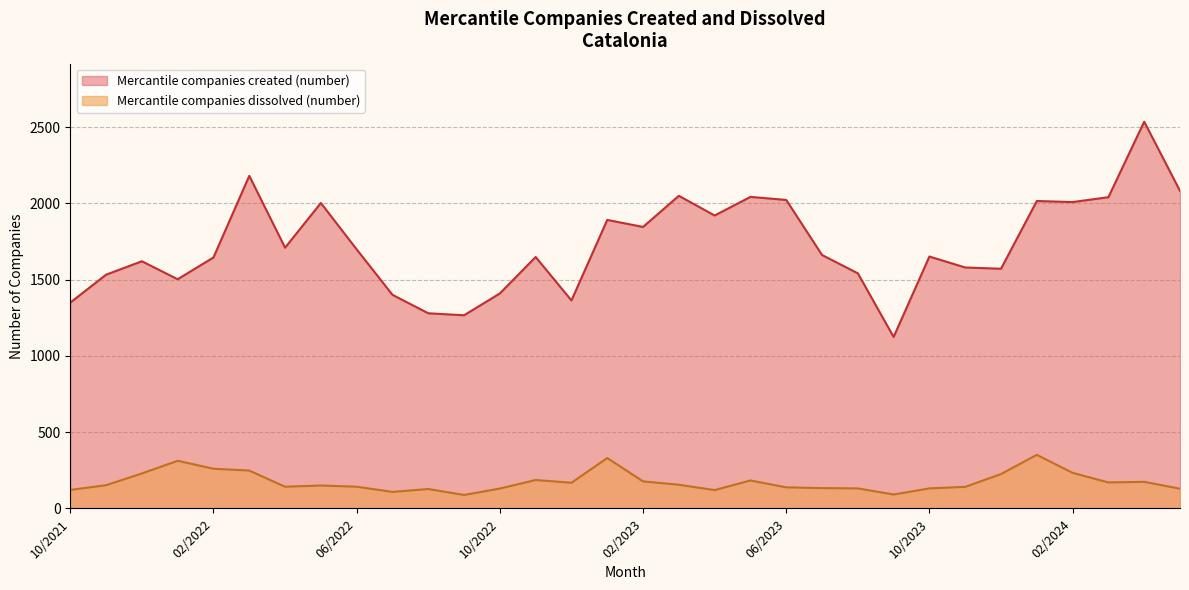

Is it true that Mercantile companies dissolved (number) equals 108 at 07/2022?

True